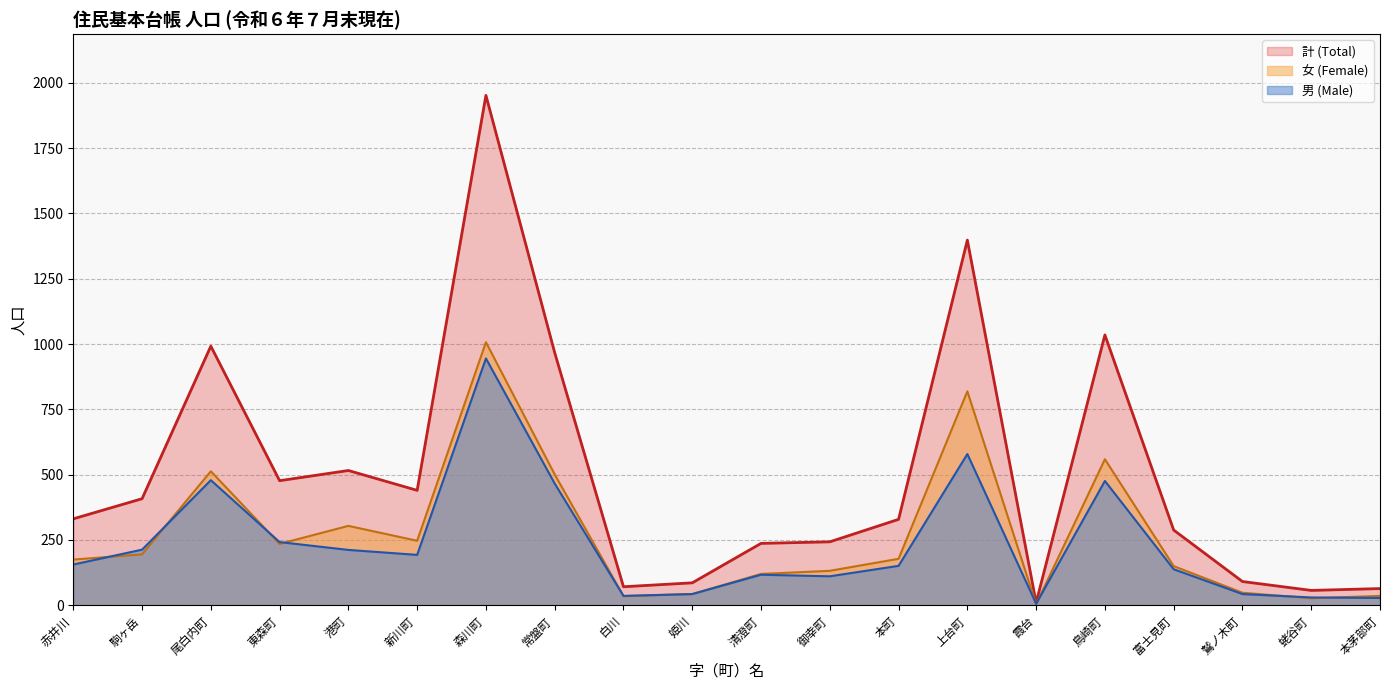

What is the minimum value shown in the chart?

4